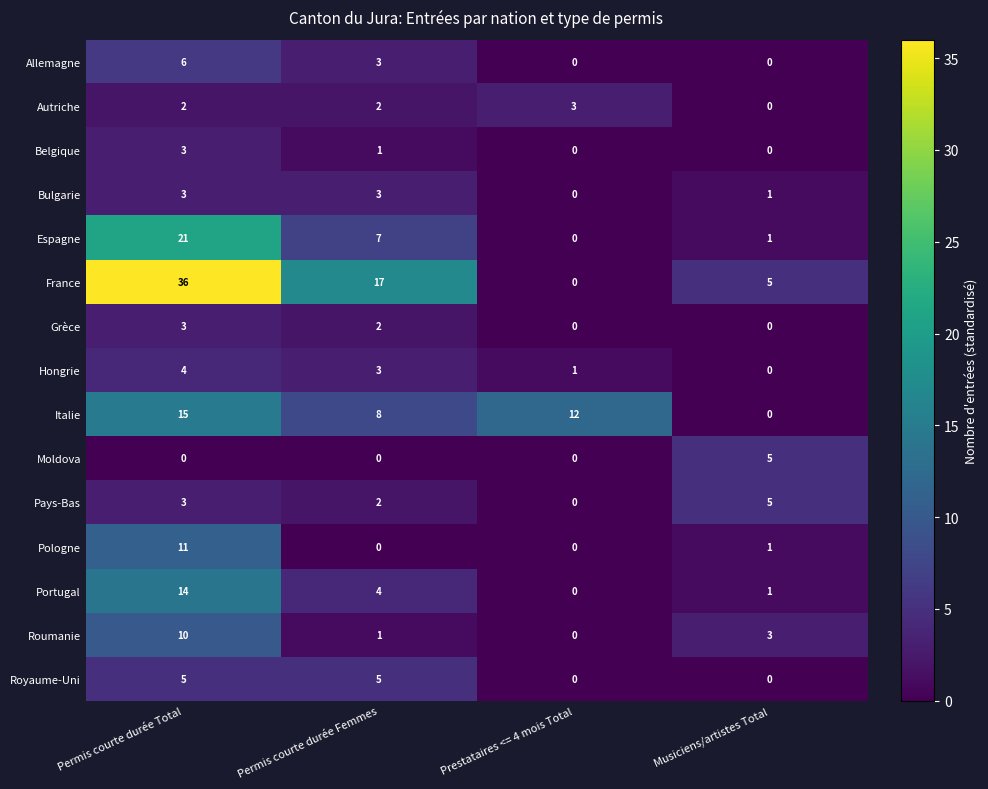

What is the difference between the highest and lowest values at Prestataires <= 4 mois Total?

12